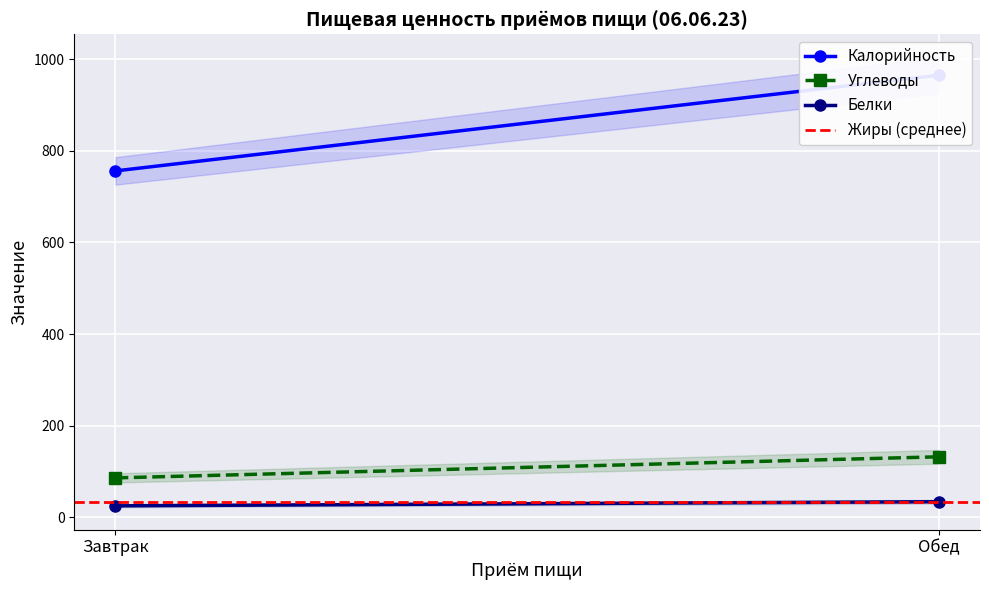

How many lines are shown in the chart?

4